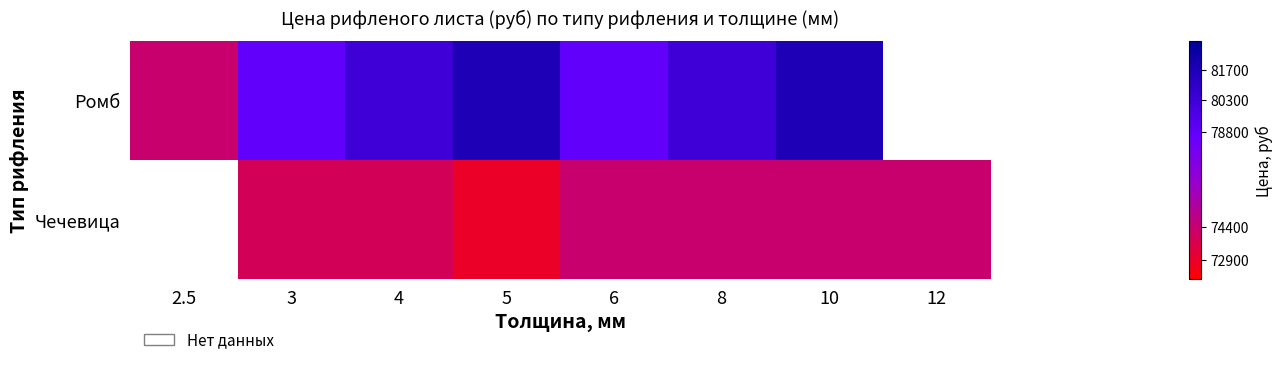

What is the difference between the highest and lowest values at 6?

4400.0